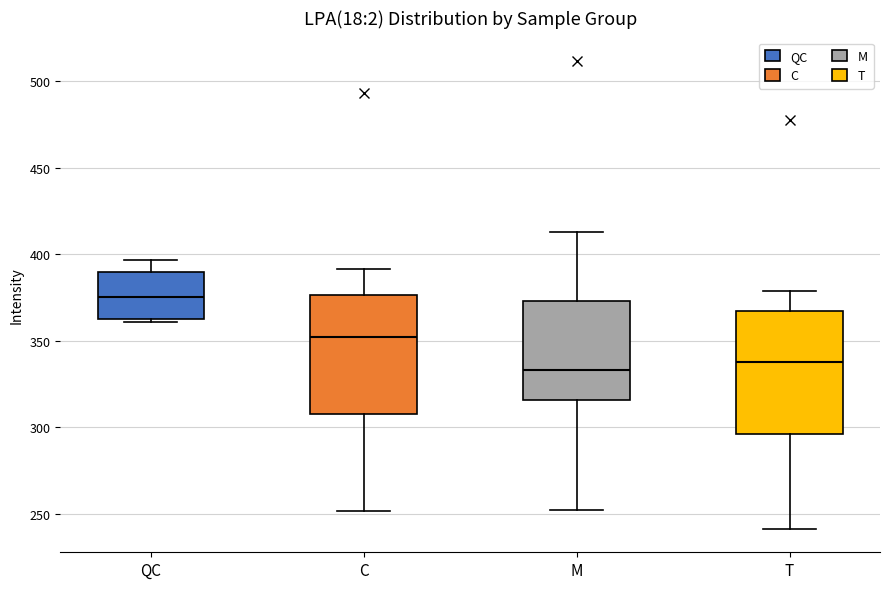

Where is the lower edge of the box for M on the y-axis? The values are not printed on the chart, so give them approximately, as read against the axis.

315